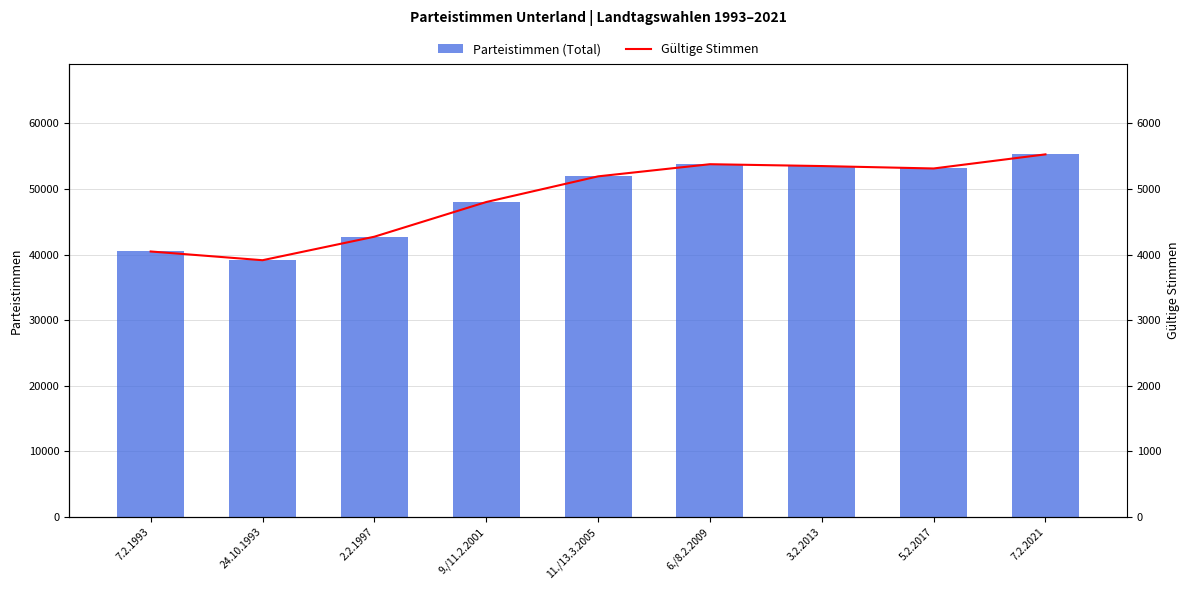

True or false: Gültige Stimmen has a value of 8251 at 6./8.2.2009.

False